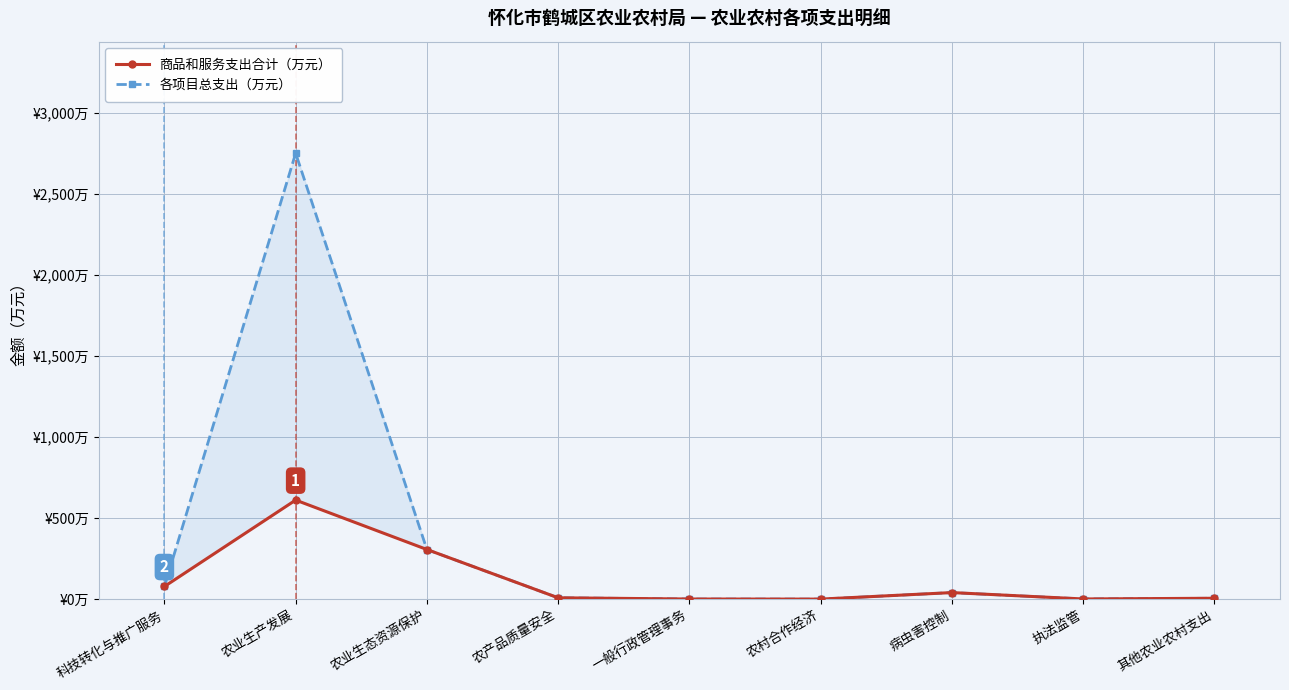

What is the value of the 商品和服务支出合计（万元） point at the 2nd from the left?

612.4